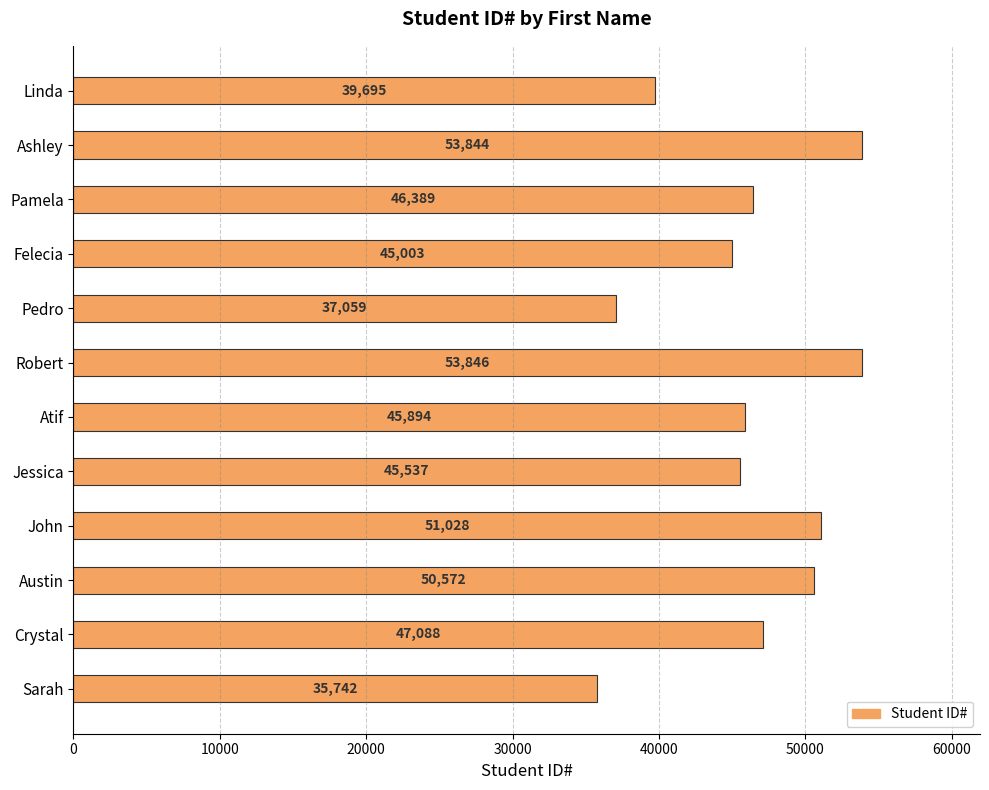

Which has a higher value, Crystal or John?

John